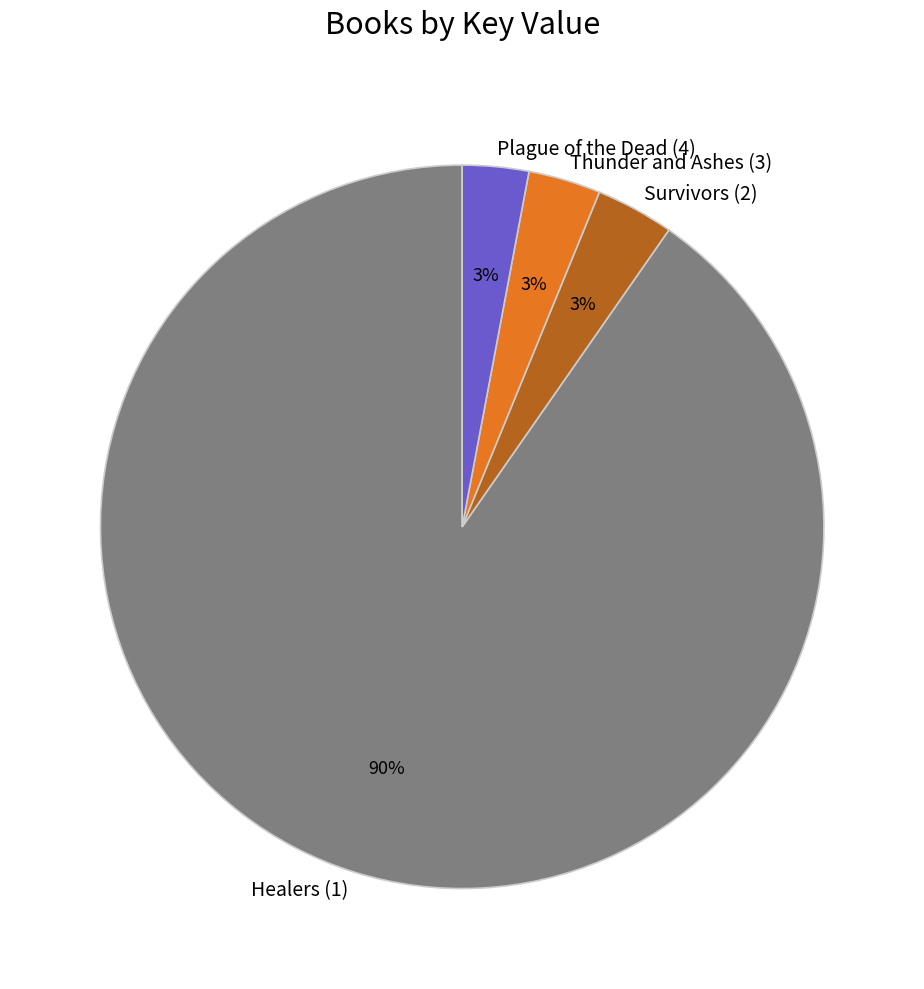

Does any single category account for the majority?

Yes